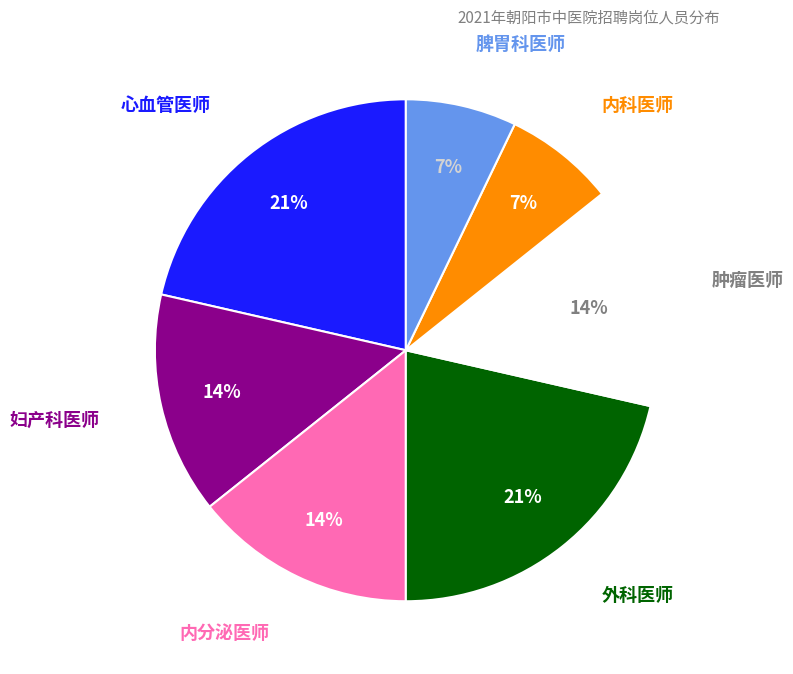

To the nearest percent, what is the difference between the largest and smallest slice percentages?

14%